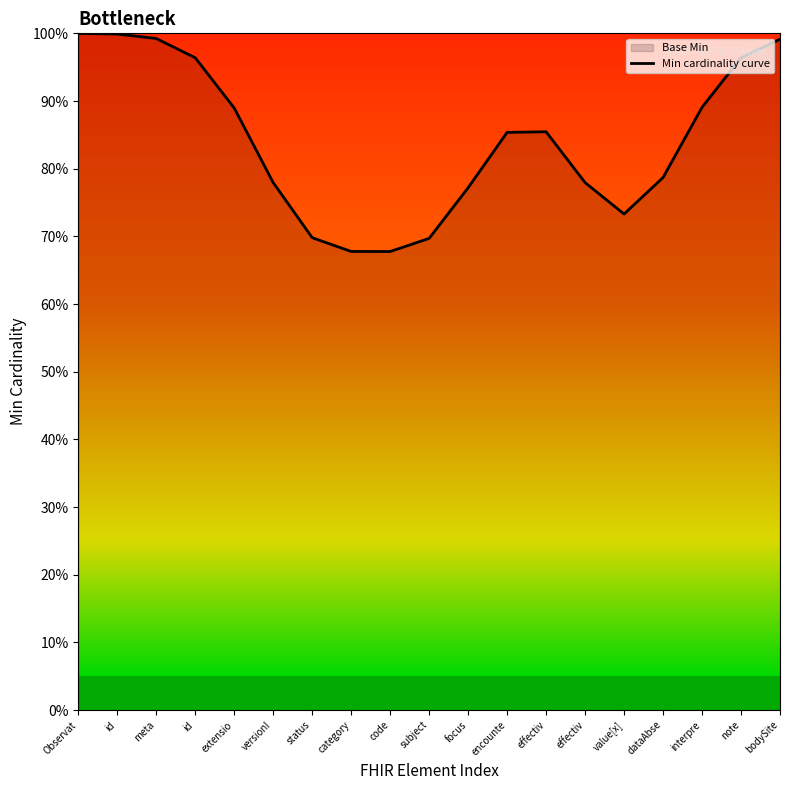

Is it true that the value at versionI is 0.8?

True